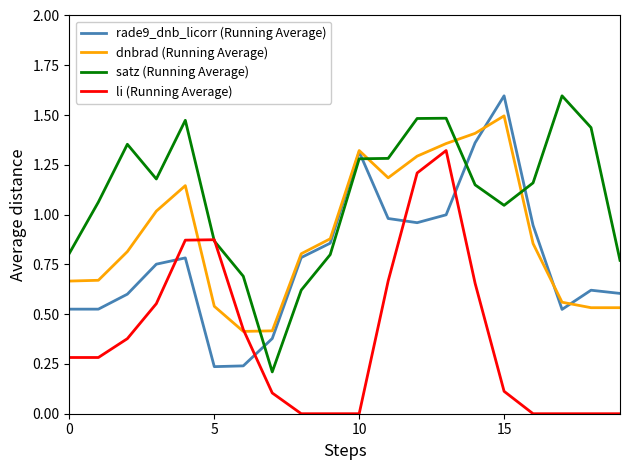

Which series has the largest total across all categories?

satz (Running Average)